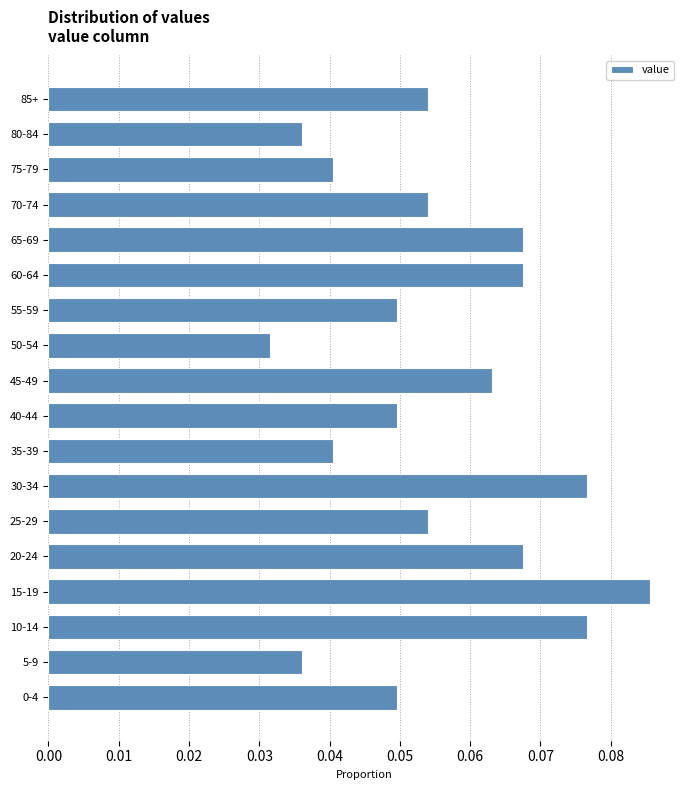

Where is the data nearest to the value 0?

50-54